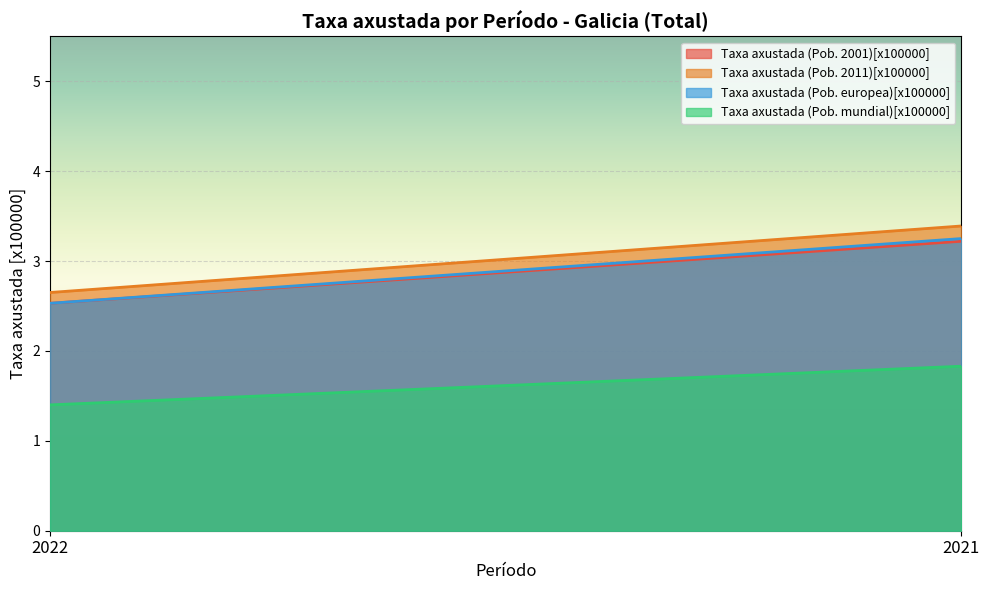

Rank the categories by Taxa axustada (Pob. mundial)[x100000] value from highest to lowest.

2021, 2022